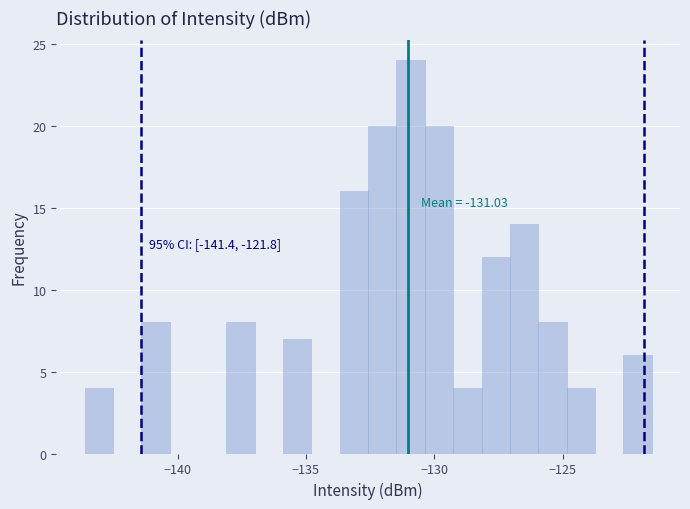

Around what value on the x-axis is the tallest bar? Give the approximate position of its centre, as read against the axis.

-131.0